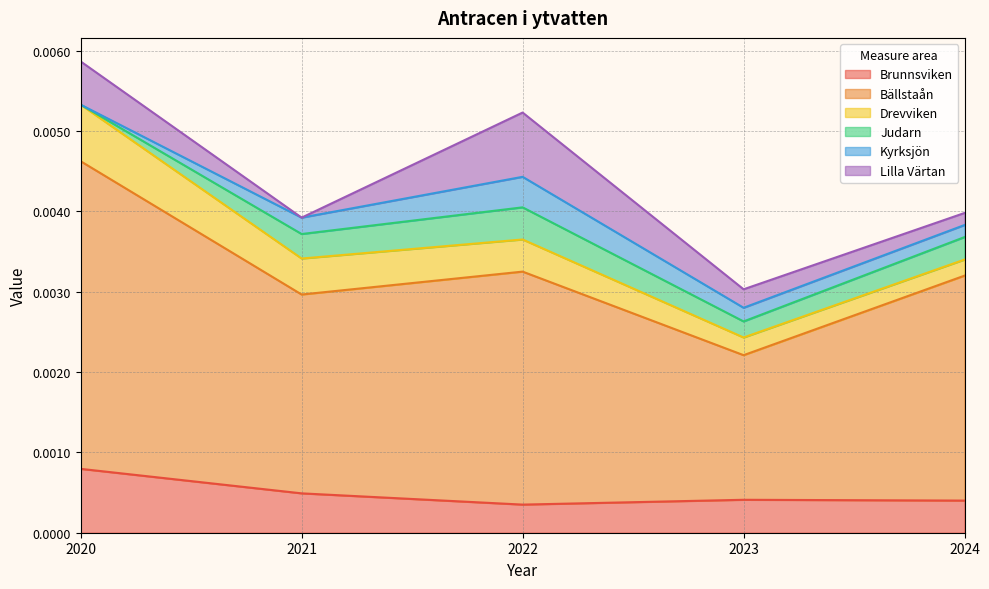

Where is the first local minimum for Lilla Värtan?

2021